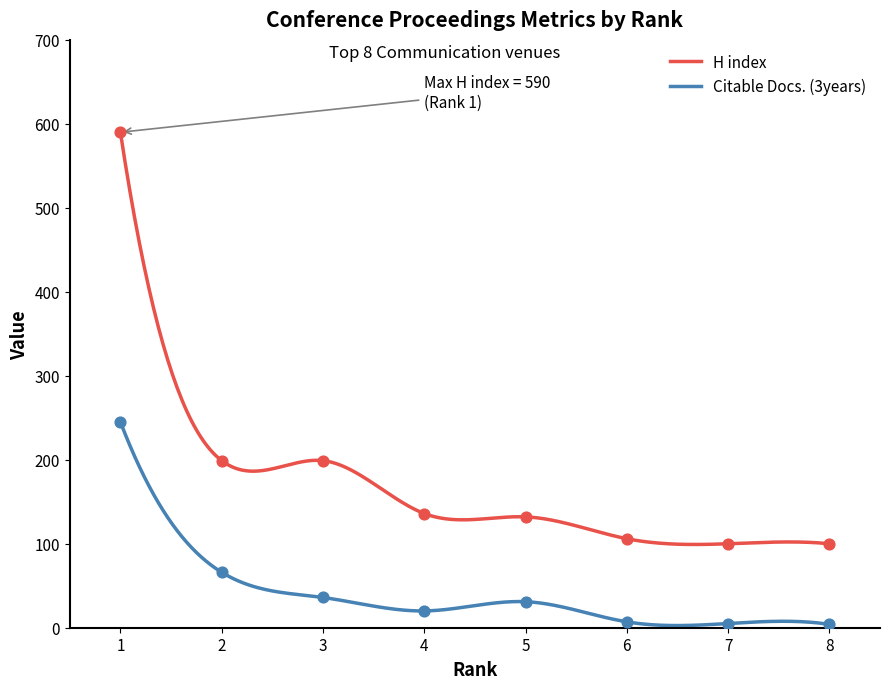

Which series has the widest spread of Y values?

H index